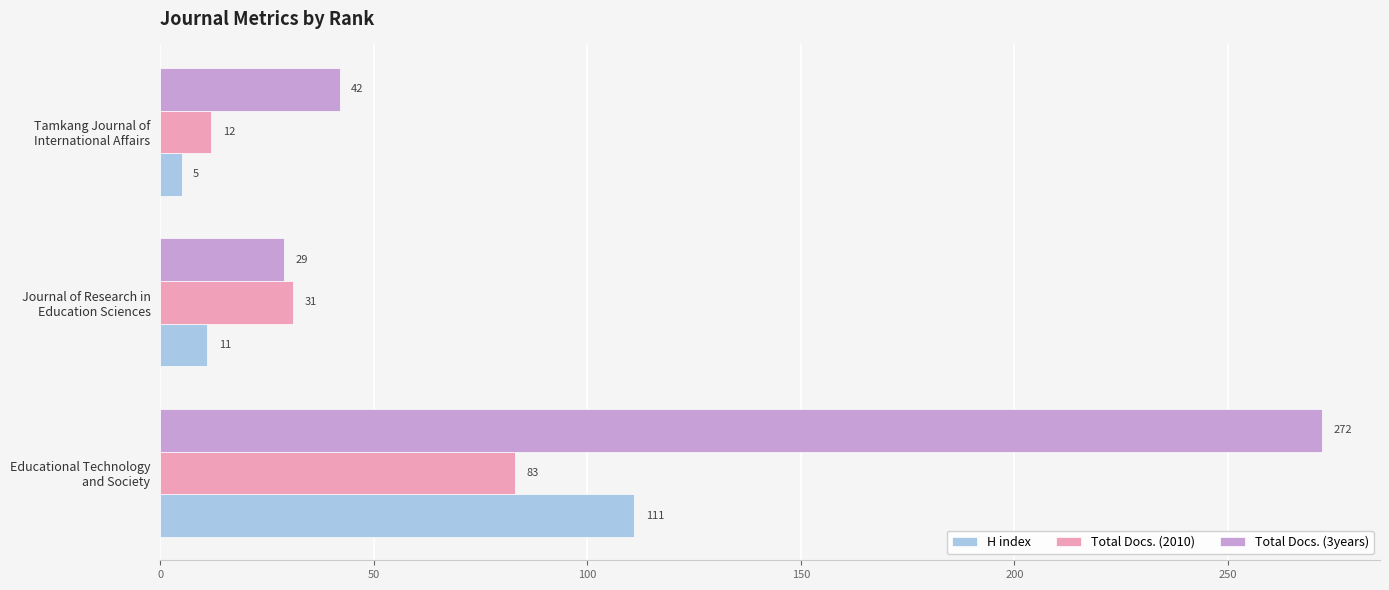

Which series has the largest range (max minus min)?

Total Docs. (3years)